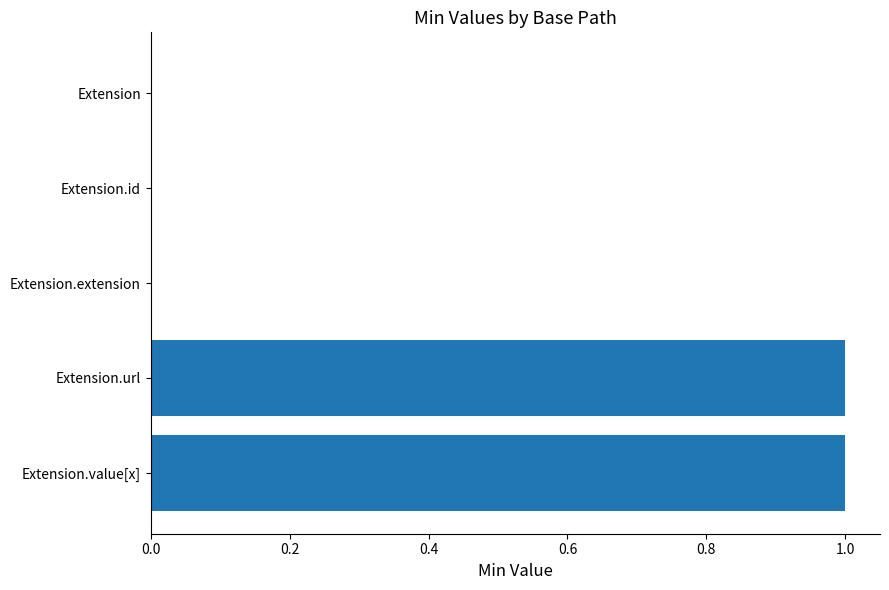

How many series are shown in this chart?

1